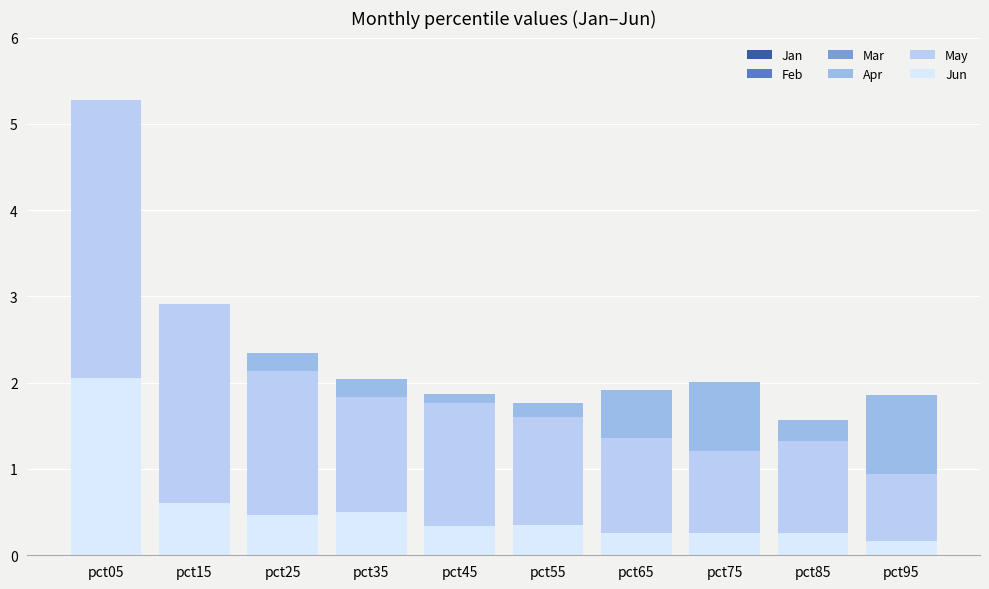

What are all the series names shown in the legend?

Jan, Feb, Mar, Apr, May, Jun